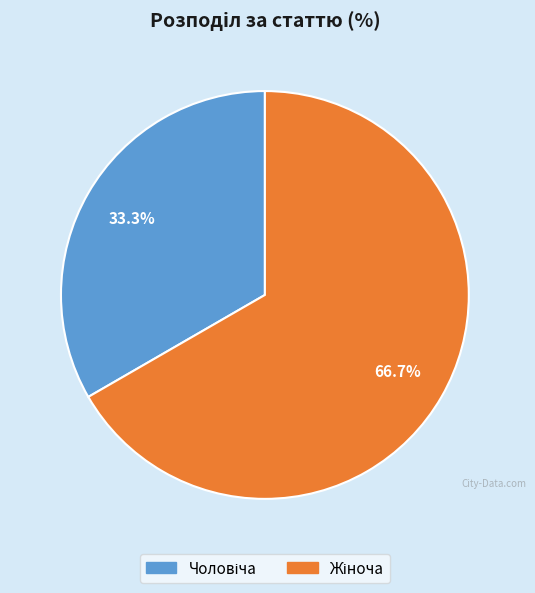

Is there any slice that represents more than half of the pie?

Yes